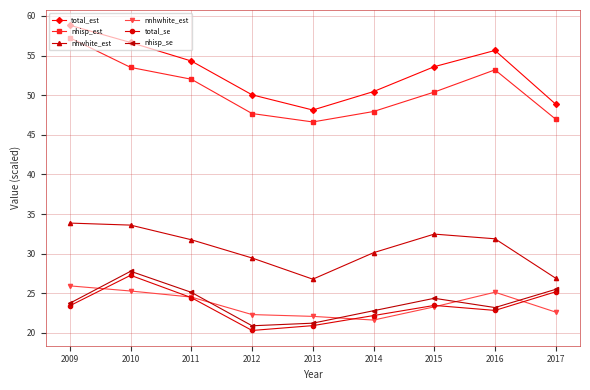

True or false: total_se has more than 1 points higher than both neighbors.

True